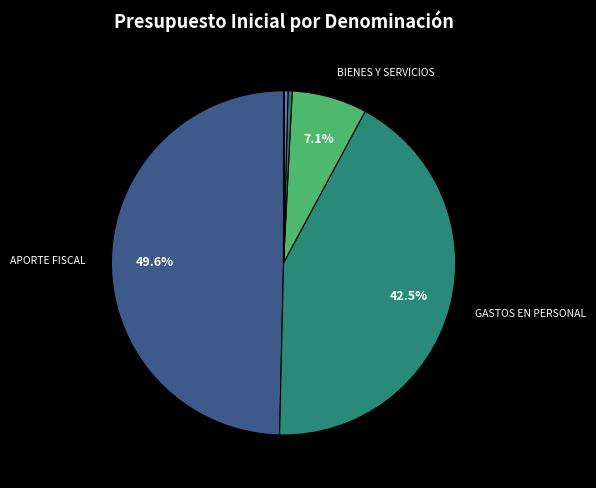

How many slices are in this pie chart?

9